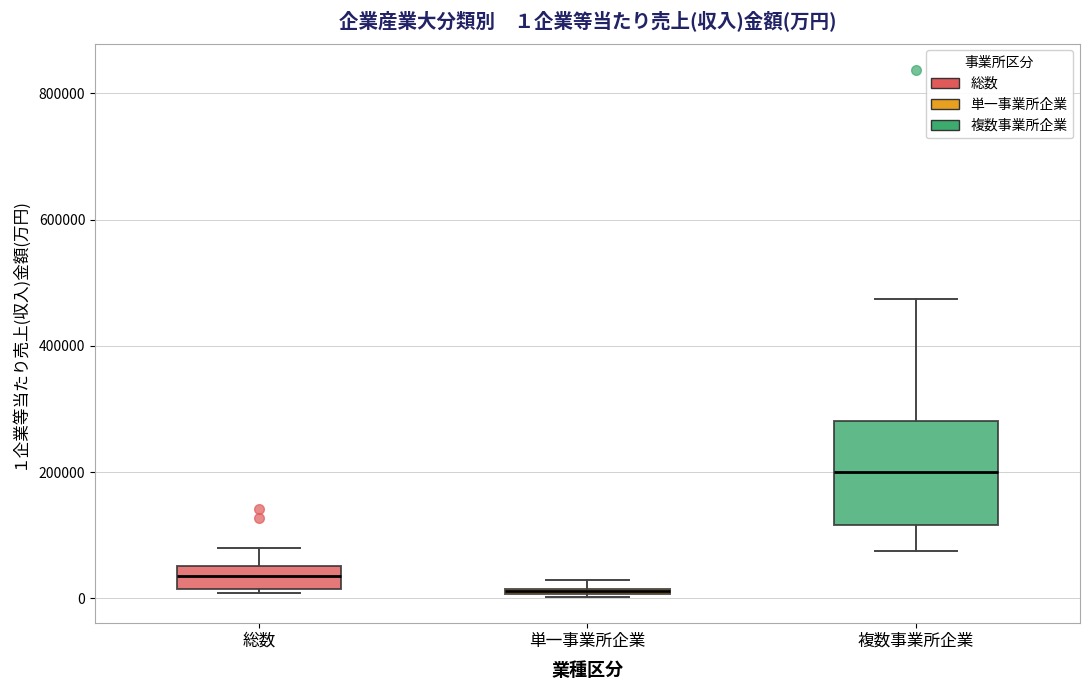

Which box's median line is the lowest?

単一事業所企業